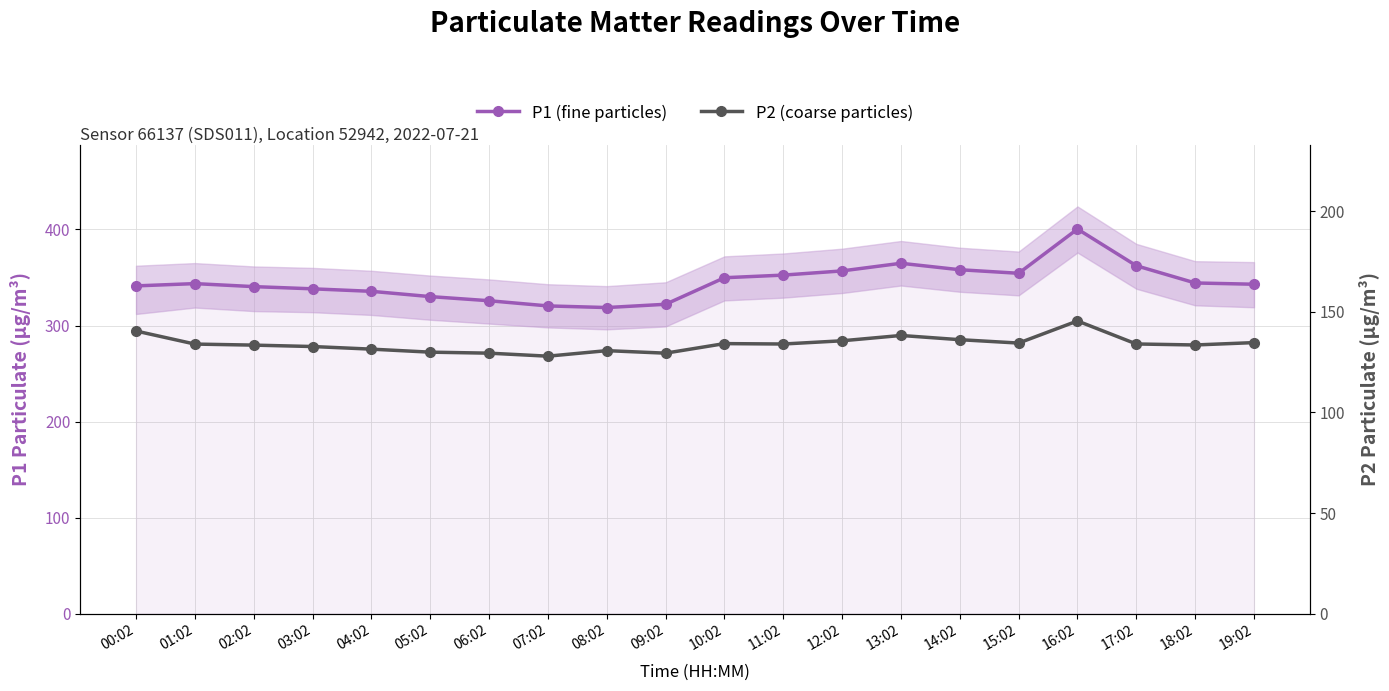

What is the average value of the P2 (coarse particles) series?

134.0